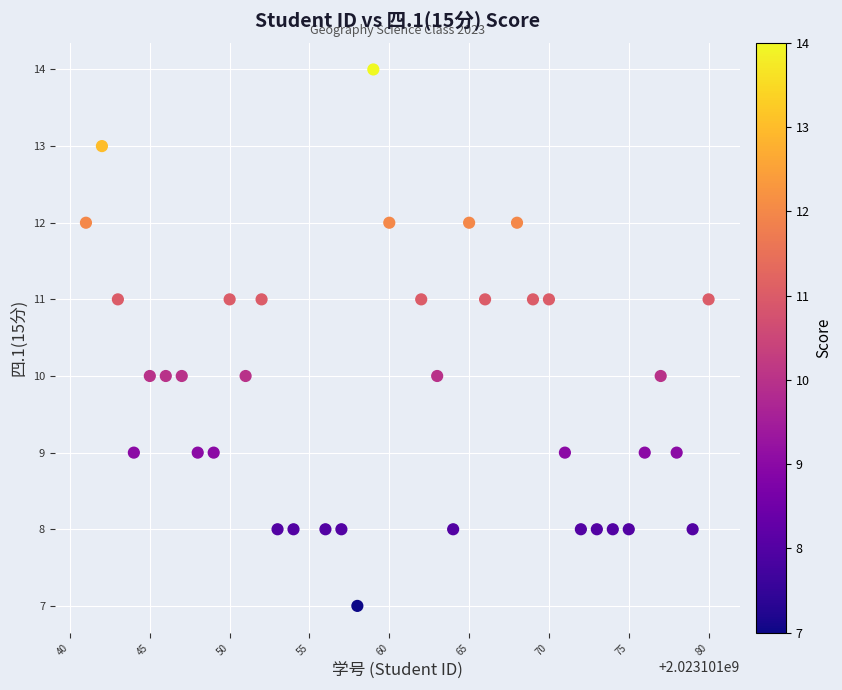

What is the range of X values (max minus min)?

39